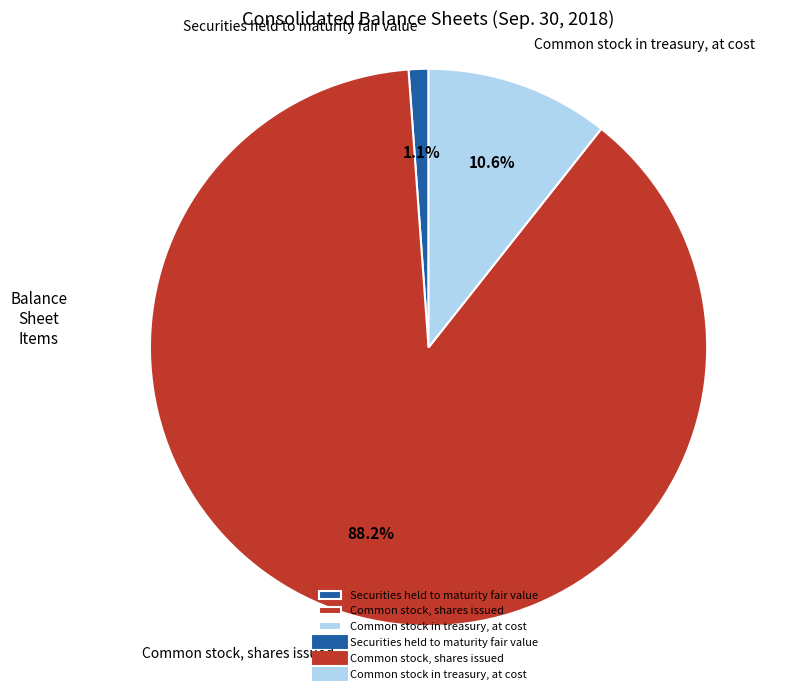

Which has a higher value, Common stock in treasury, at cost or Securities held to maturity fair value?

Common stock in treasury, at cost